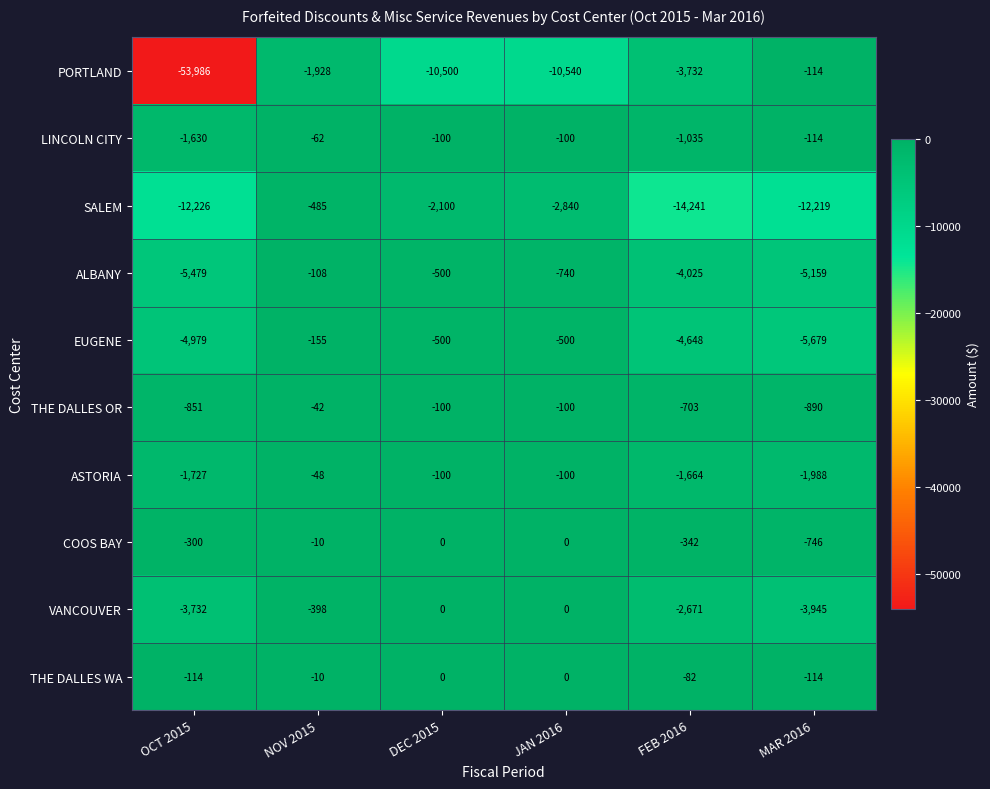

The VANCOUVER series shows 1727 at DEC 2015. True or false?

False